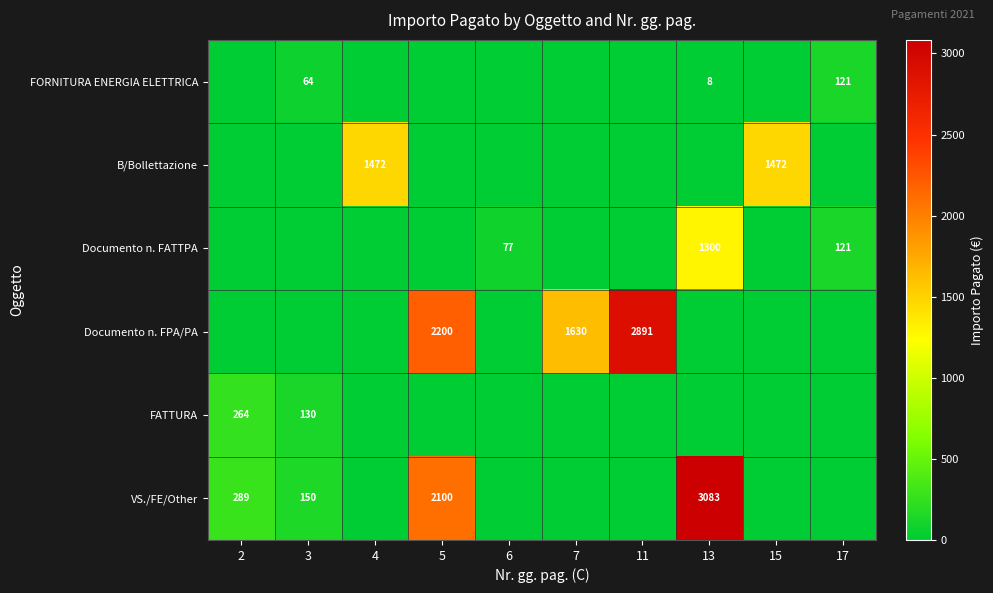

True or false: B/Bollettazione has a value of 1472 at 4.

True